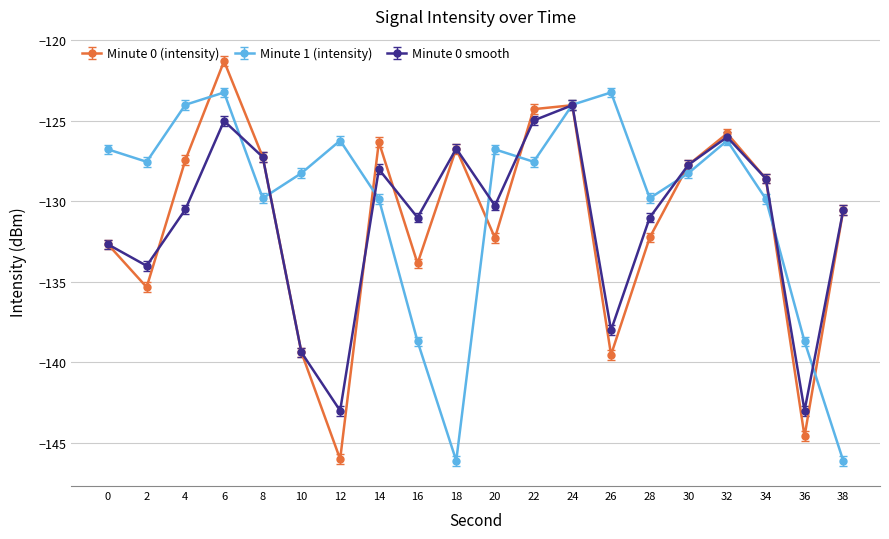

Rank the series at 26 from lowest to highest value.

Minute 0 (intensity), Minute 0 smooth, Minute 1 (intensity)